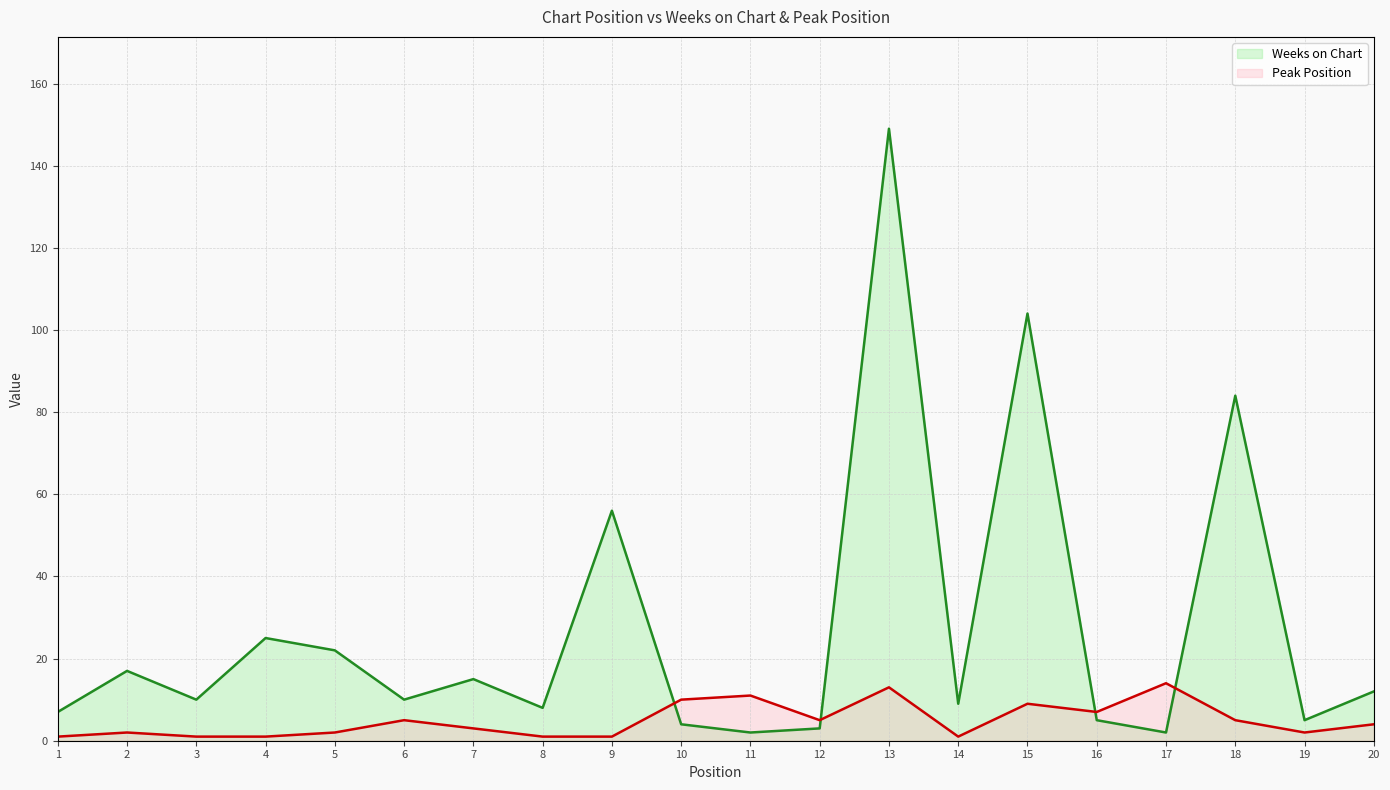

Reading right to left, extract all data points from this chart.

Weeks on Chart: 20=12	19=5	18=84	17=2	16=5	15=104	14=9	13=149	12=3	11=2	10=4	9=56	8=8	7=15	6=10	5=22	4=25	3=10	2=17	1=7
Peak Position: 20=4	19=2	18=5	17=14	16=7	15=9	14=1	13=13	12=5	11=11	10=10	9=1	8=1	7=3	6=5	5=2	4=1	3=1	2=2	1=1